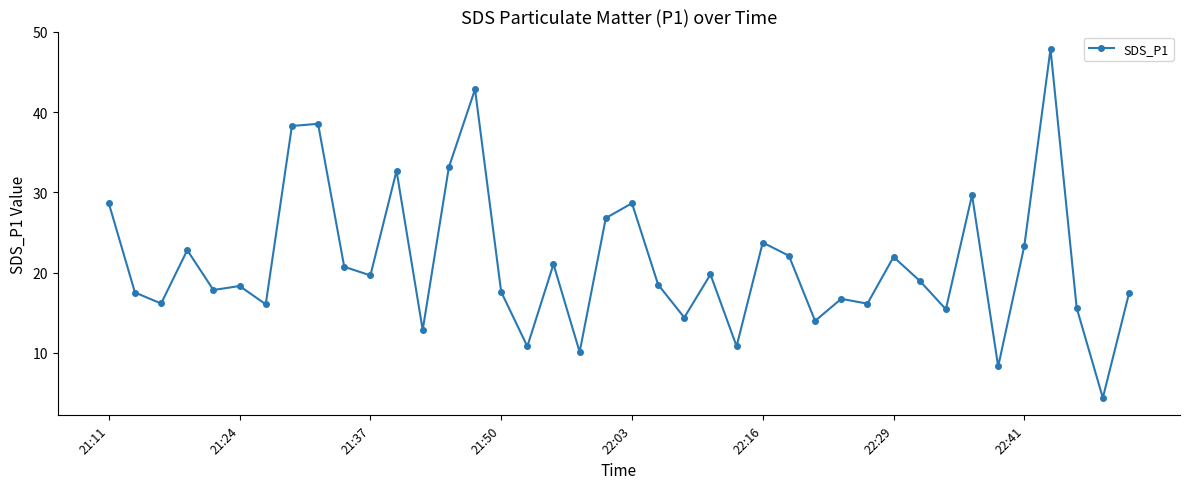

What is the maximum value shown in the chart?

47.9